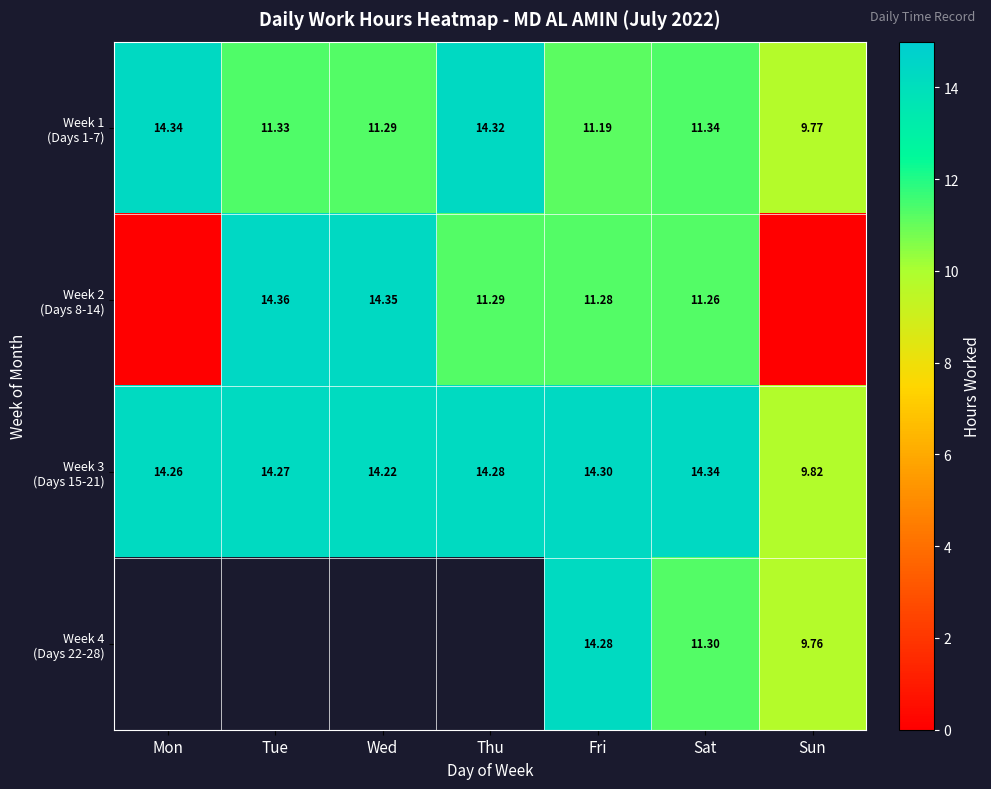

At Thu, list the series in order from smallest to largest.

Week 2 (Days 8-14), Week 3 (Days 15-21), Week 1 (Days 1-7), Week 4 (Days 22-28)